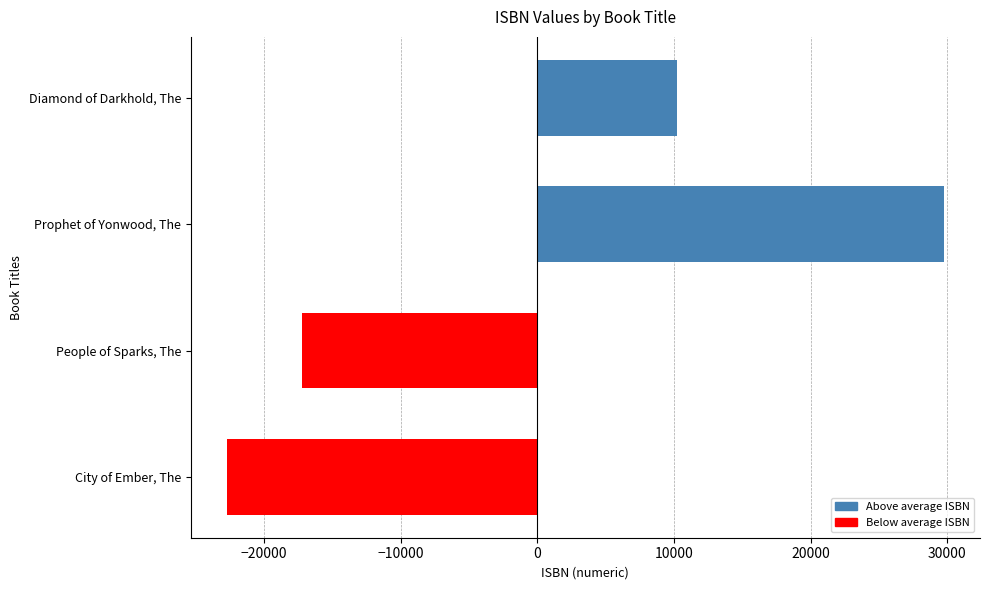

The chart shows a value of 6916.3 at Prophet of Yonwood, The. True or false?

False